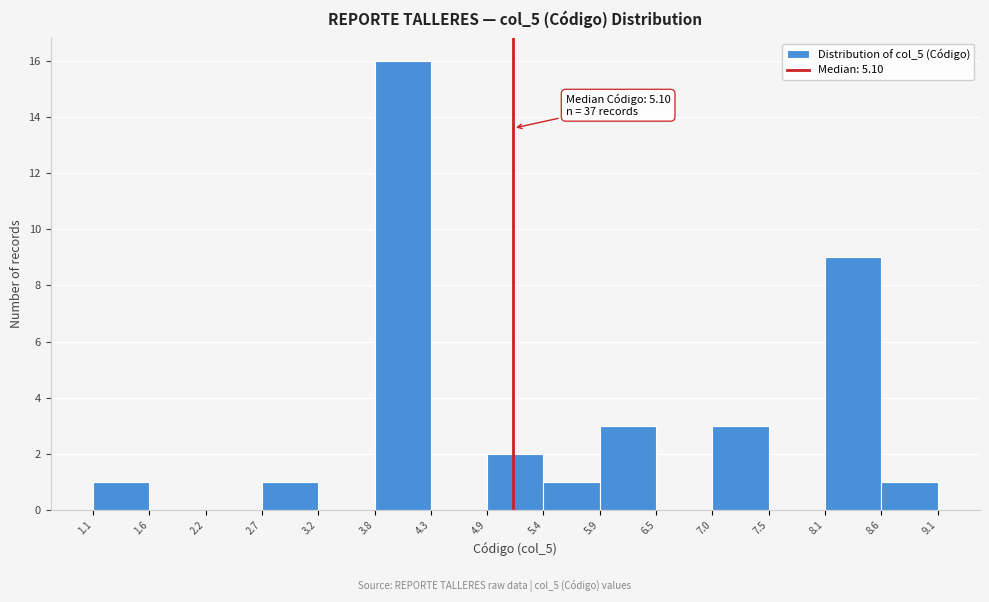

Over which range of the x-axis is the bar tallest?

3.8 to 4.3